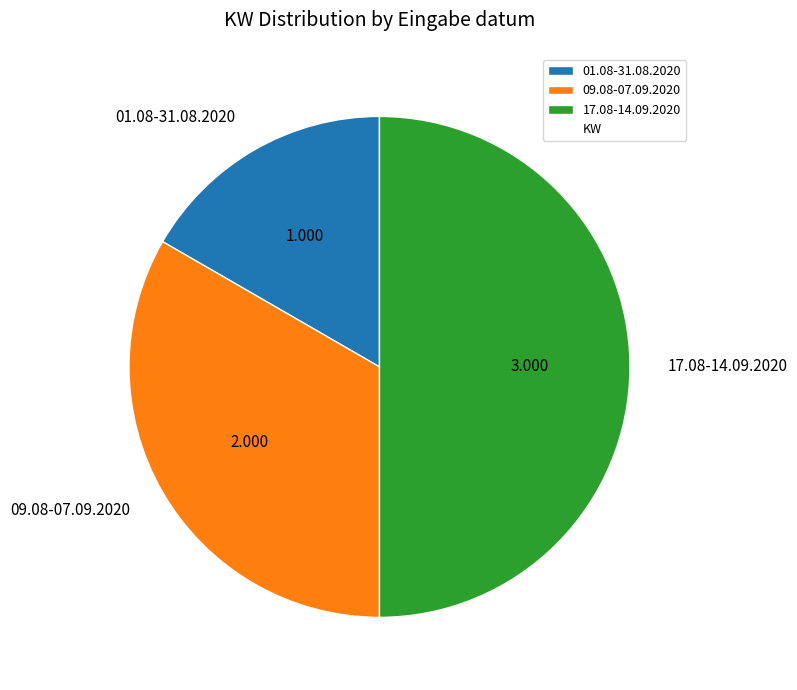

The 17.08-14.09.2020 slice represents 63% of the pie. True or false?

False